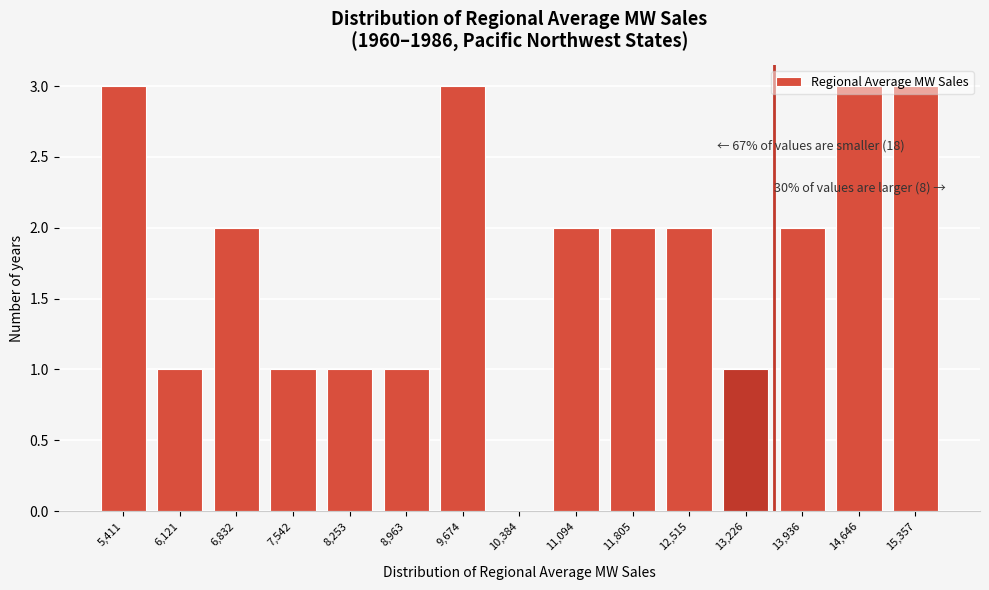

What is the ratio of the value at 8,253 to the value at 9,674?

0.3